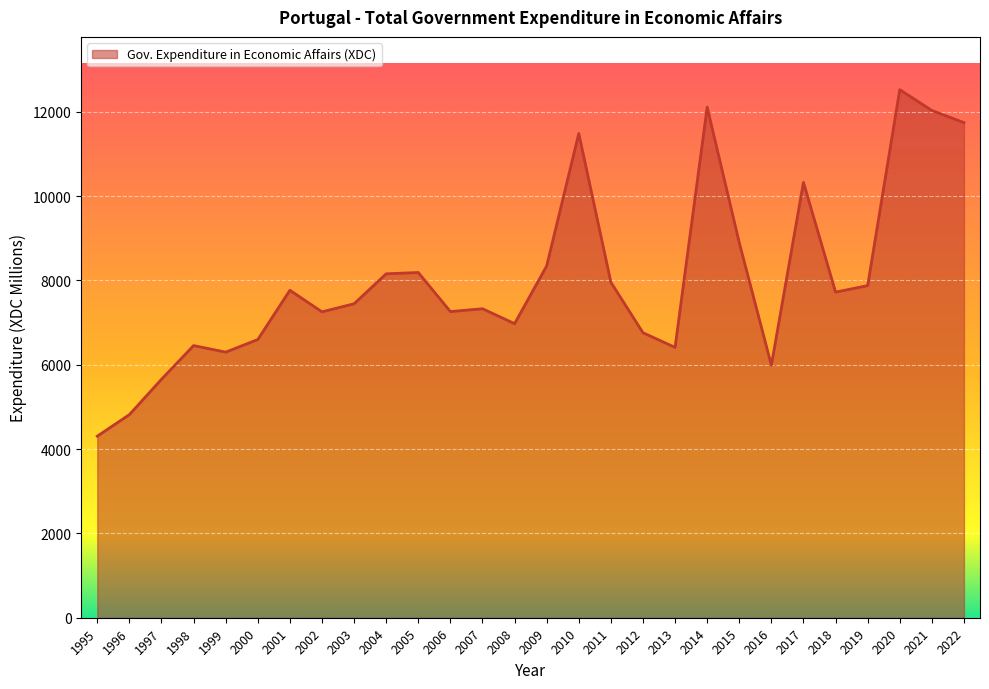

Is it true that the value at 2013 is 6411.1?

True